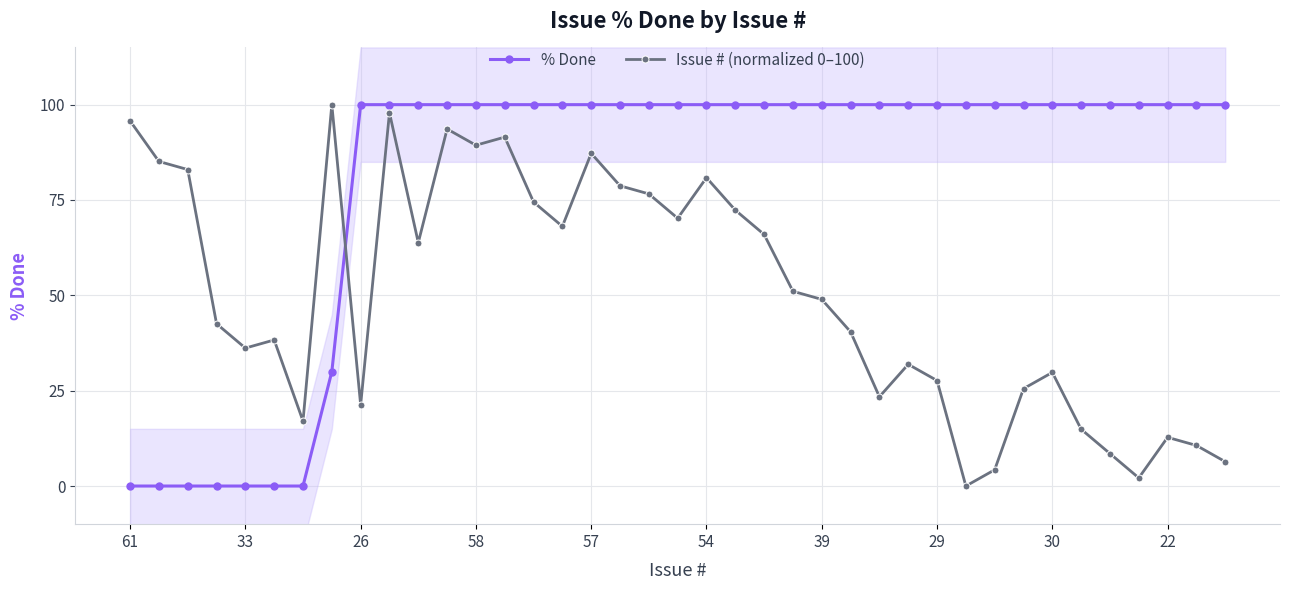

Count the number of data series in this chart.

2